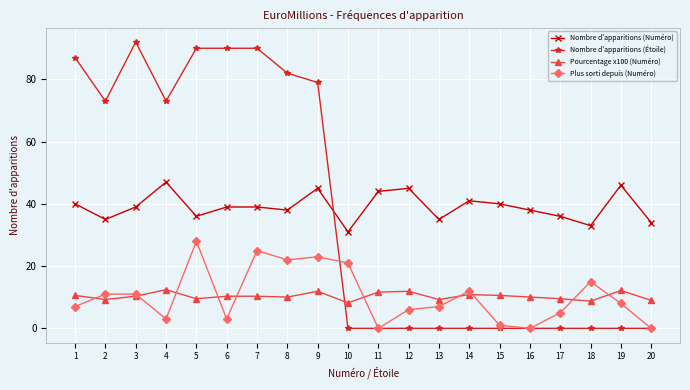

What is the spread (max minus min) of values at 2?

63.7